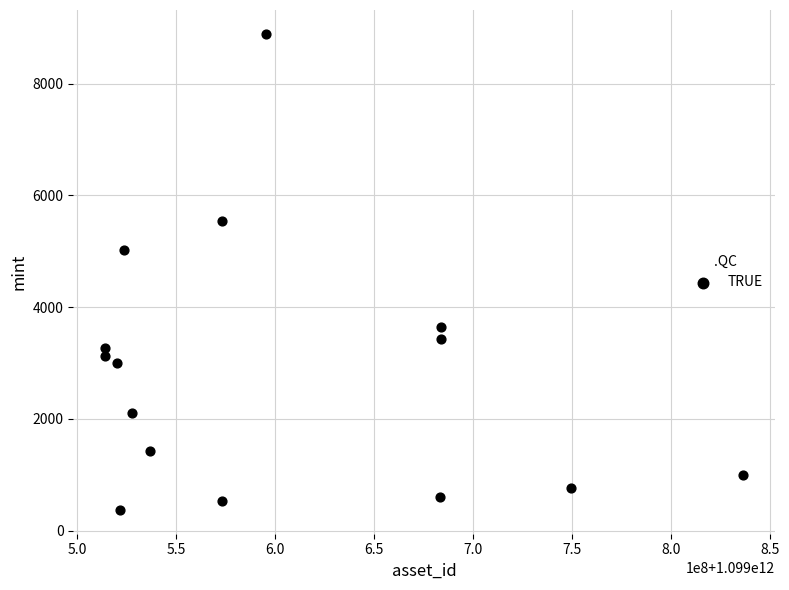

What is the range of Y values (max minus min)?

8519